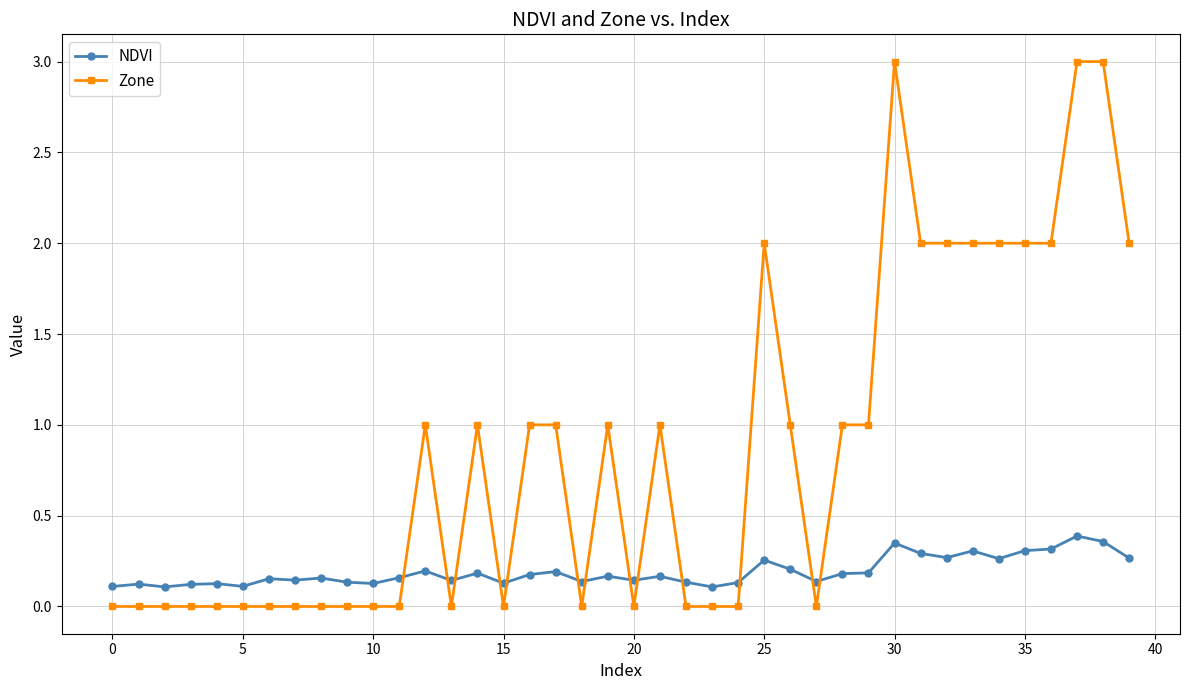

How many intersections are there between Zone and NDVI?

13